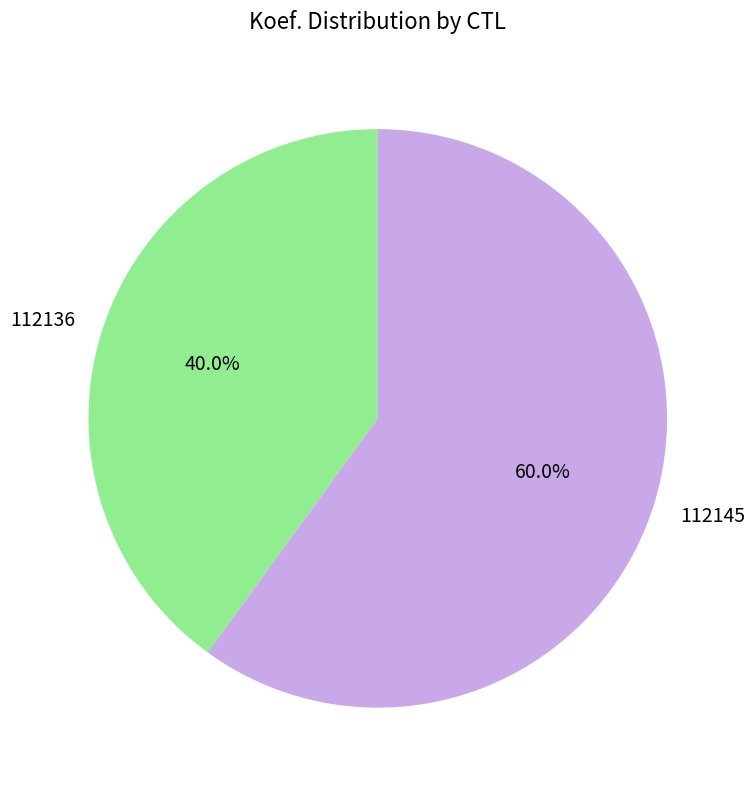

Is the sum of 112145 and 112136 greater than half?

Yes